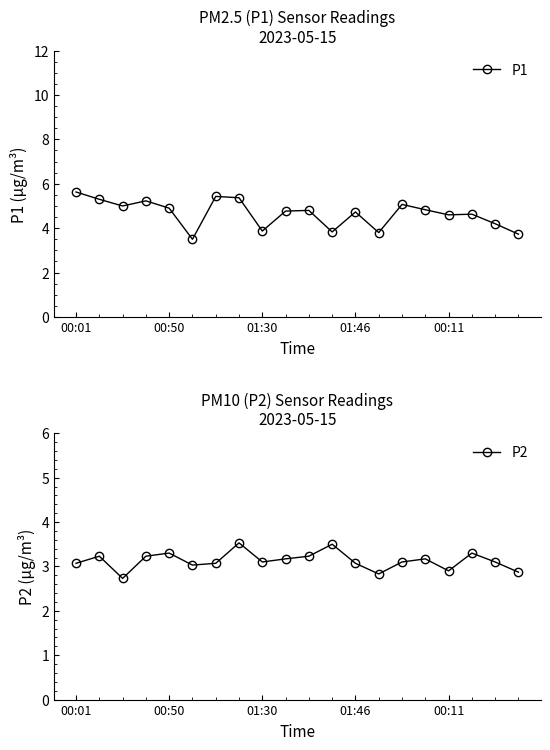

What is the maximum value for P1?

5.6